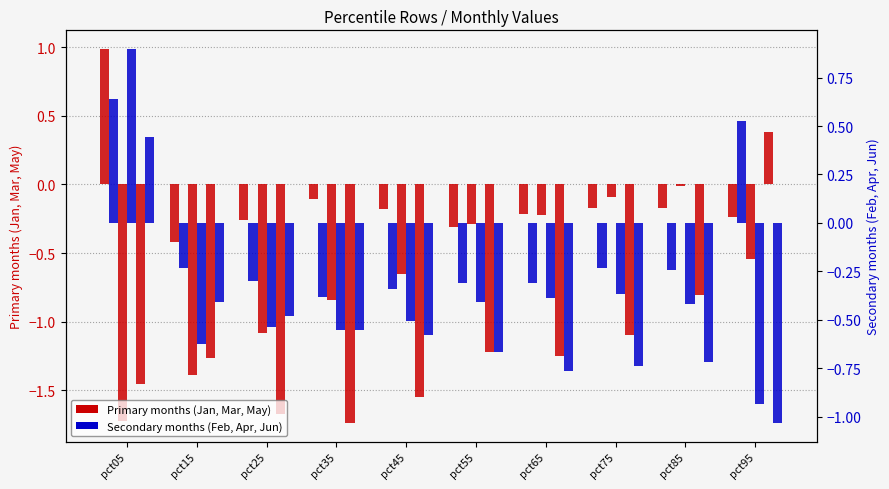

How many data points in Feb (secondary) are less than 0?

8